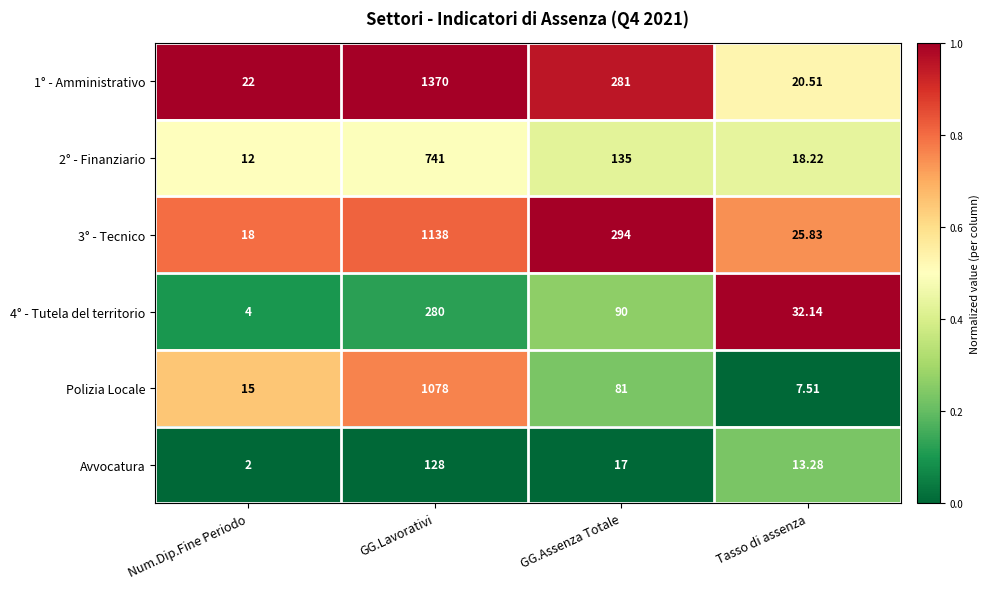

List the labels in order of 2° - Finanziario value, largest first.

GG.Lavorativi, GG.Assenza Totale, Tasso di assenza, Num.Dip.Fine Periodo